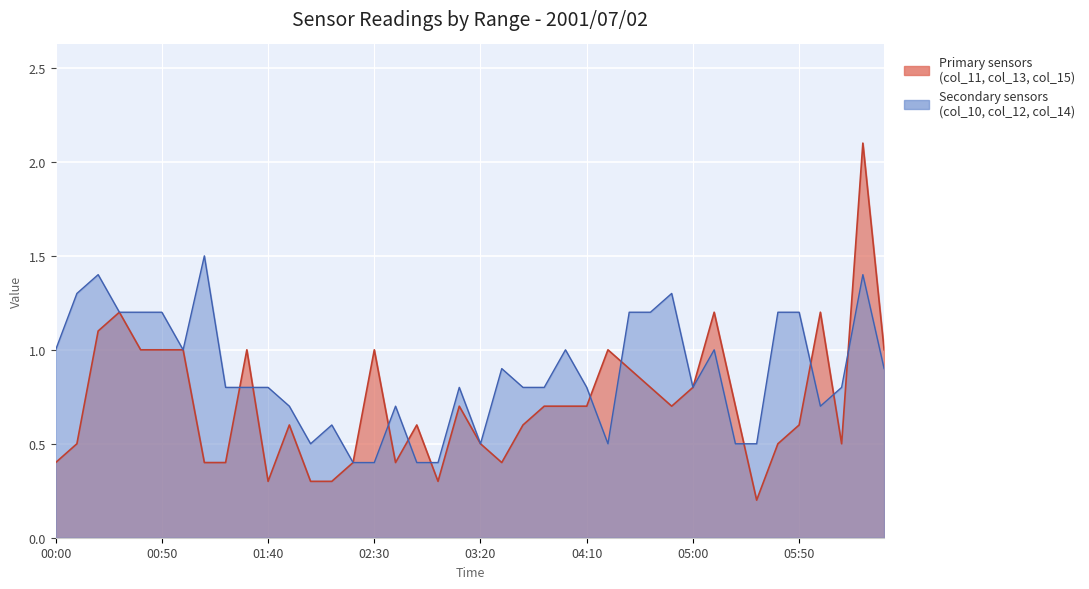

Is it true that col_11 (2.297) equals 0.5 at 2001/07/02 02:10?

False